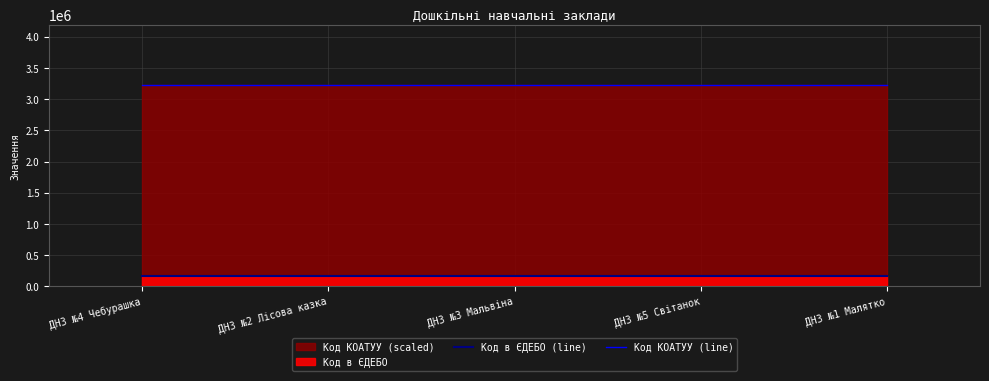

At which category is the sum across all series the highest?

ДНЗ №5 Світанок